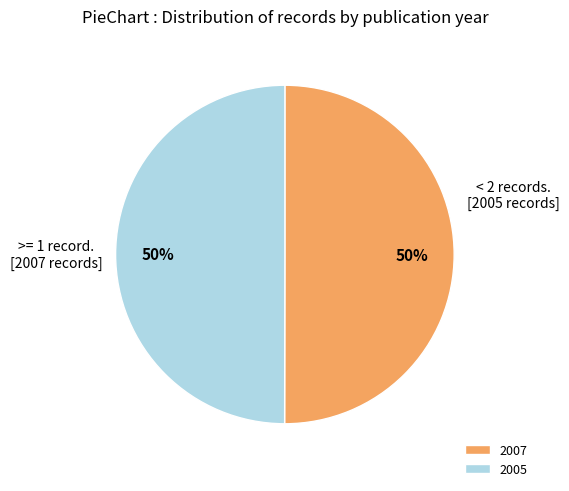

Approximately how many times larger is the value at 2005 compared to 2007?

1.0